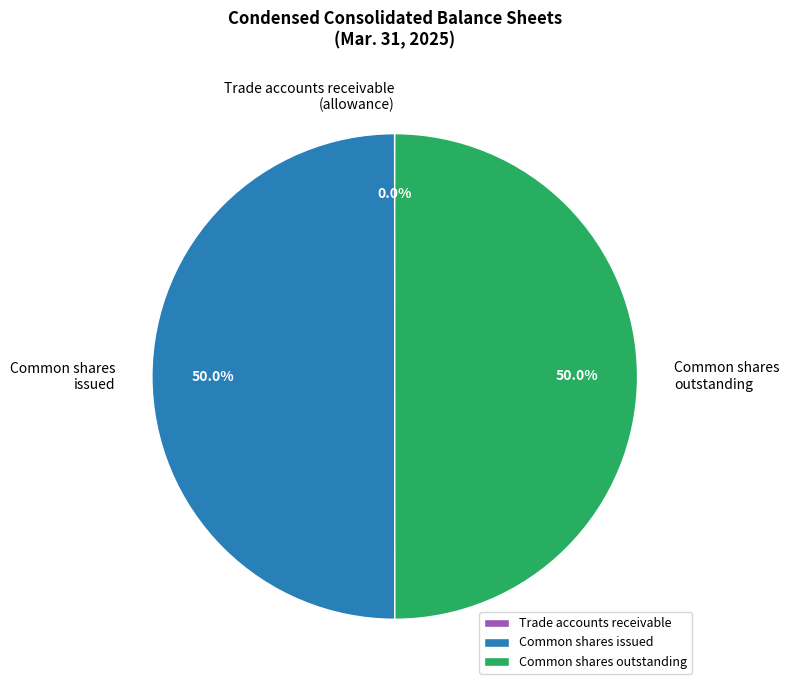

What is the total percentage of Common shares issued and Common shares outstanding?

100.0%